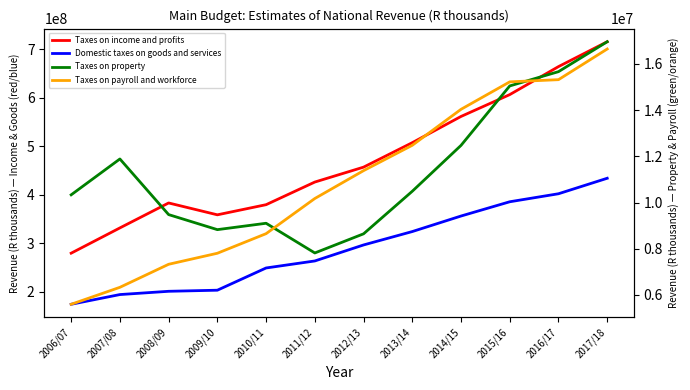

The Taxes on property series shows 12097697 at 2011/12. True or false?

False